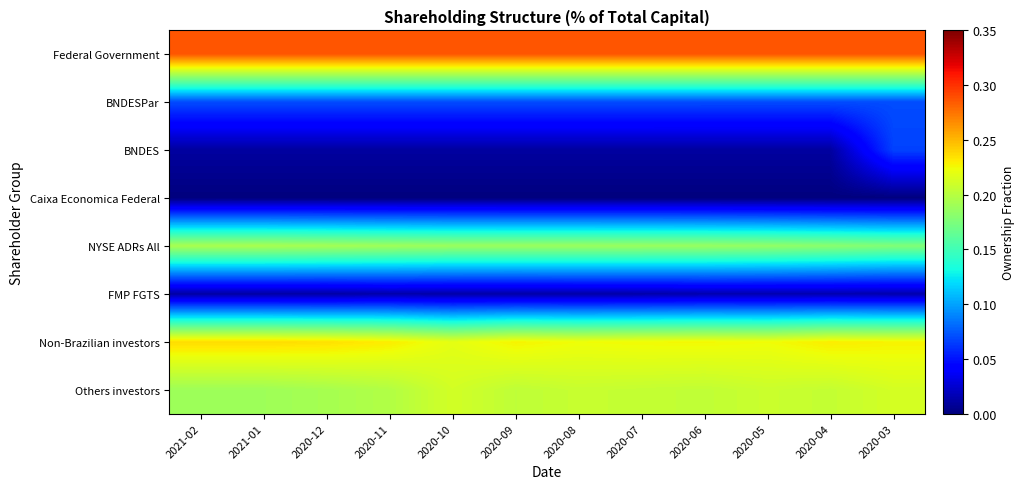

At which category does the chart reach its peak across all series?

2021-02